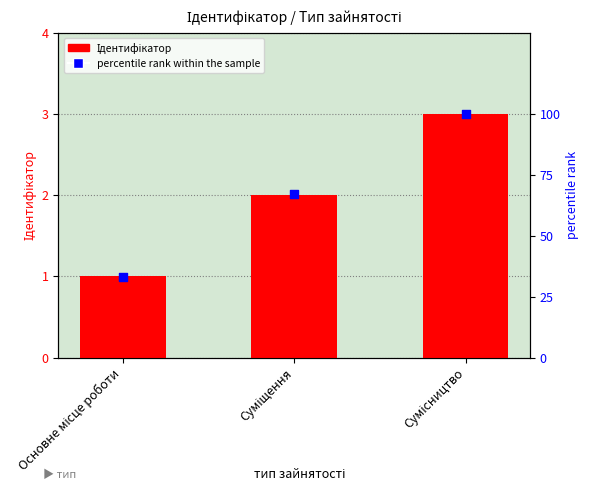

Which series reaches the minimum Y coordinate?

Ідентифікатор